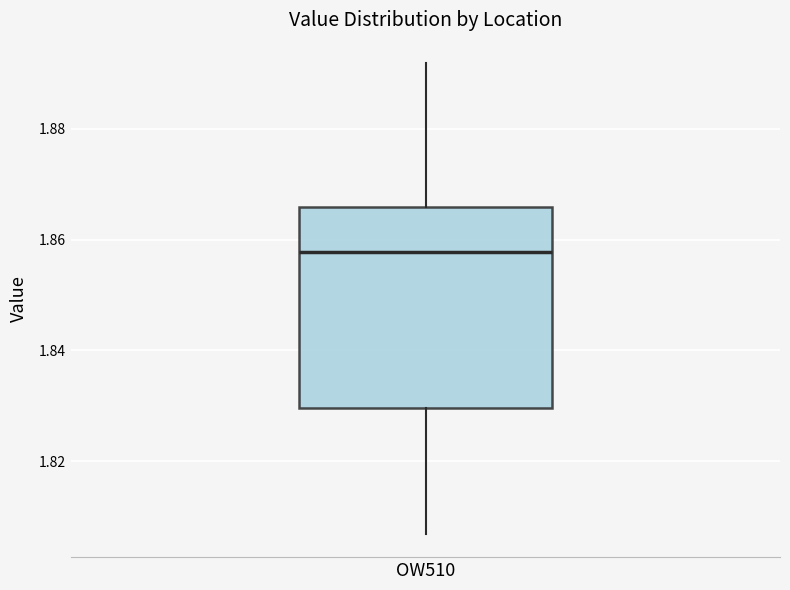

Where is the lower edge of the box for OW510 on the y-axis? The values are not printed on the chart, so give them approximately, as read against the axis.

1.830